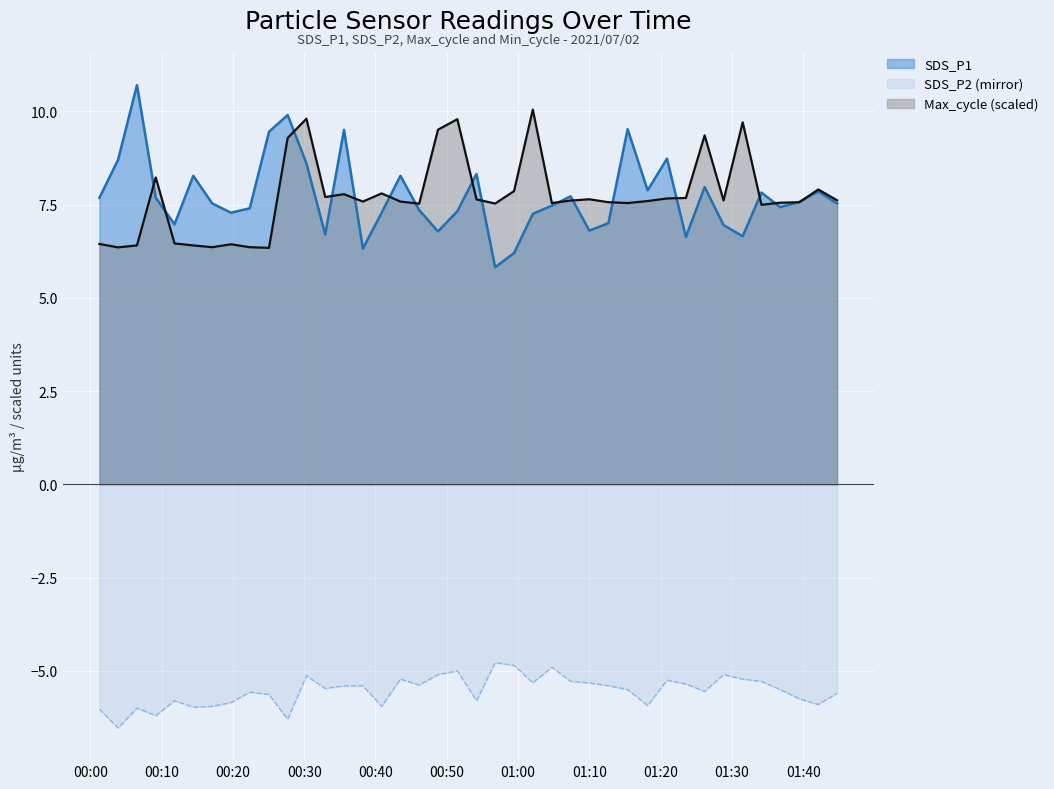

Between 2021/07/02 00:06:33 and 2021/07/02 01:44:44, which series saw the biggest shift?

SDS_P1